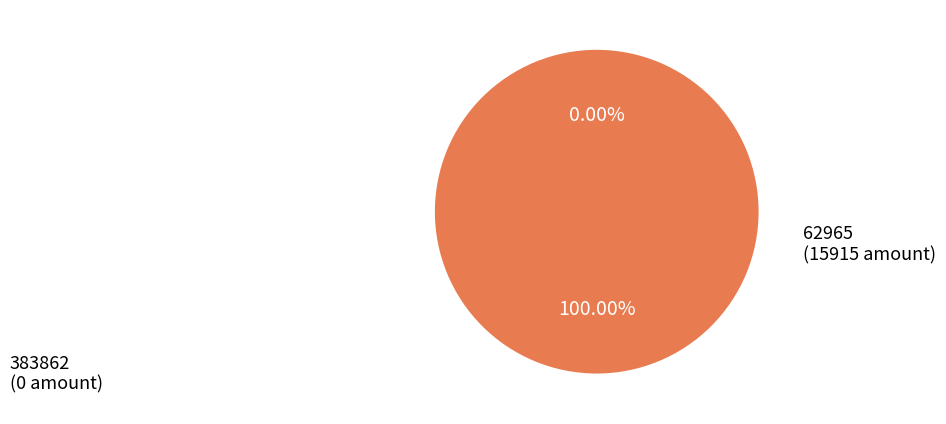

Combined, what portion of the pie is 62965 and 383862?

100.0%